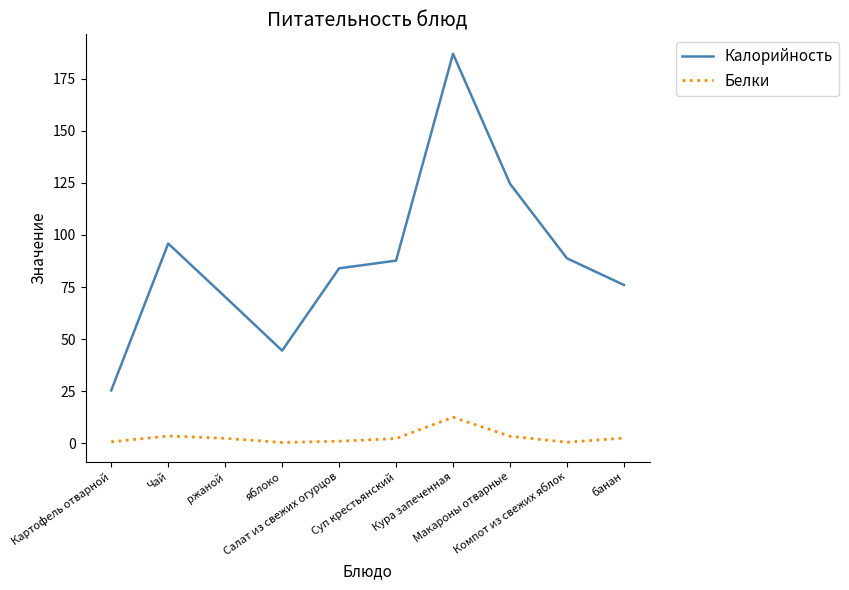

What is the maximum value shown in the chart?

187.0